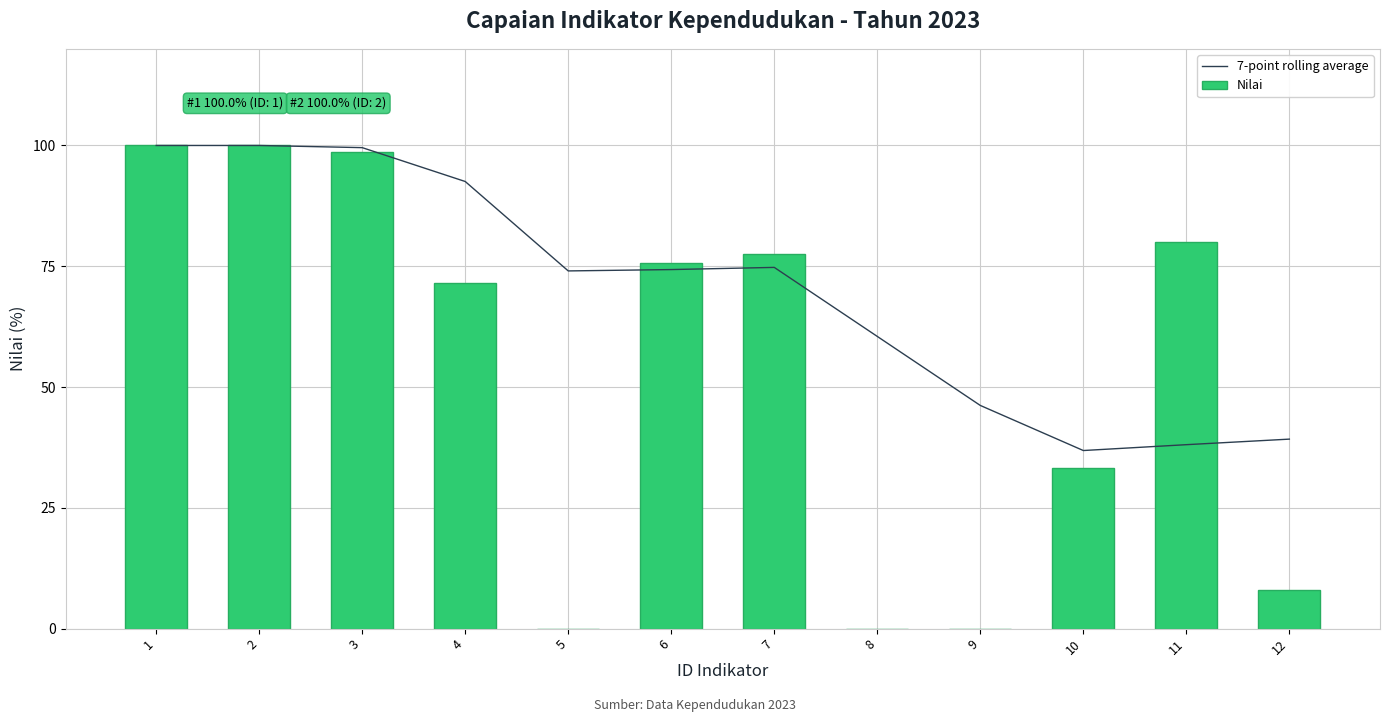

What is the minimum value for 7-point rolling average?

36.9